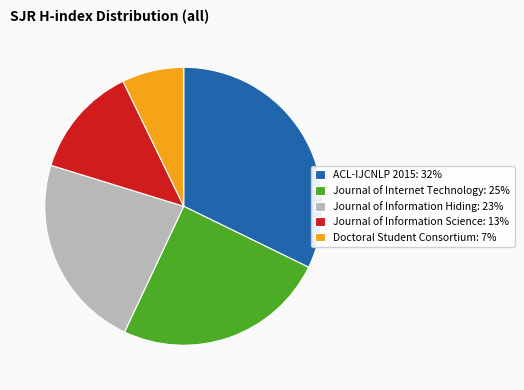

Is it true that ACL-IJCNLP 2015: 32% is 32% of the pie?

True